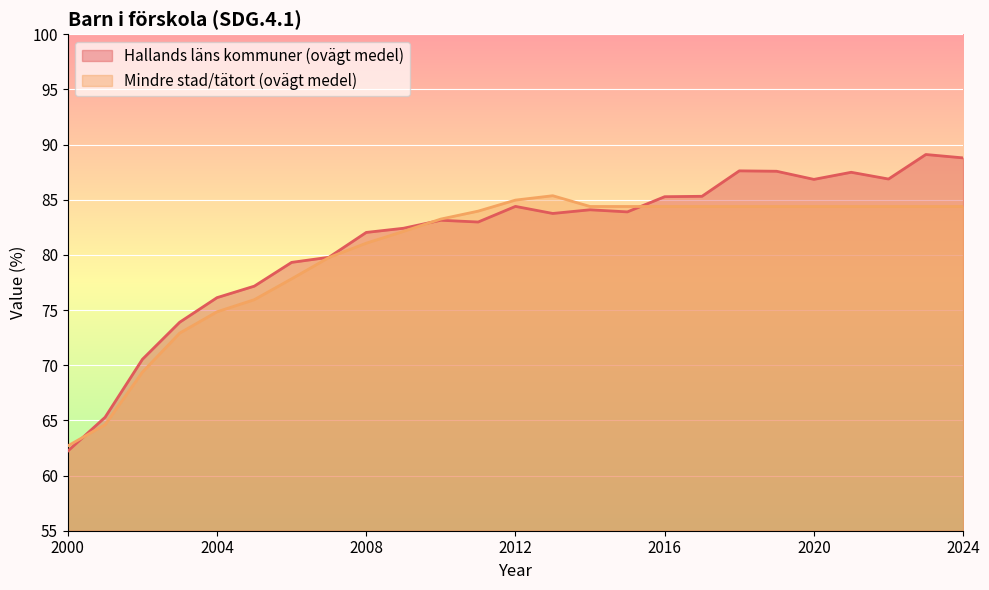

Between which two adjacent categories do Mindre stad/tätort (ovägt medel) and Hallands läns kommuner (ovägt medel) first intersect?

2000 and 2001